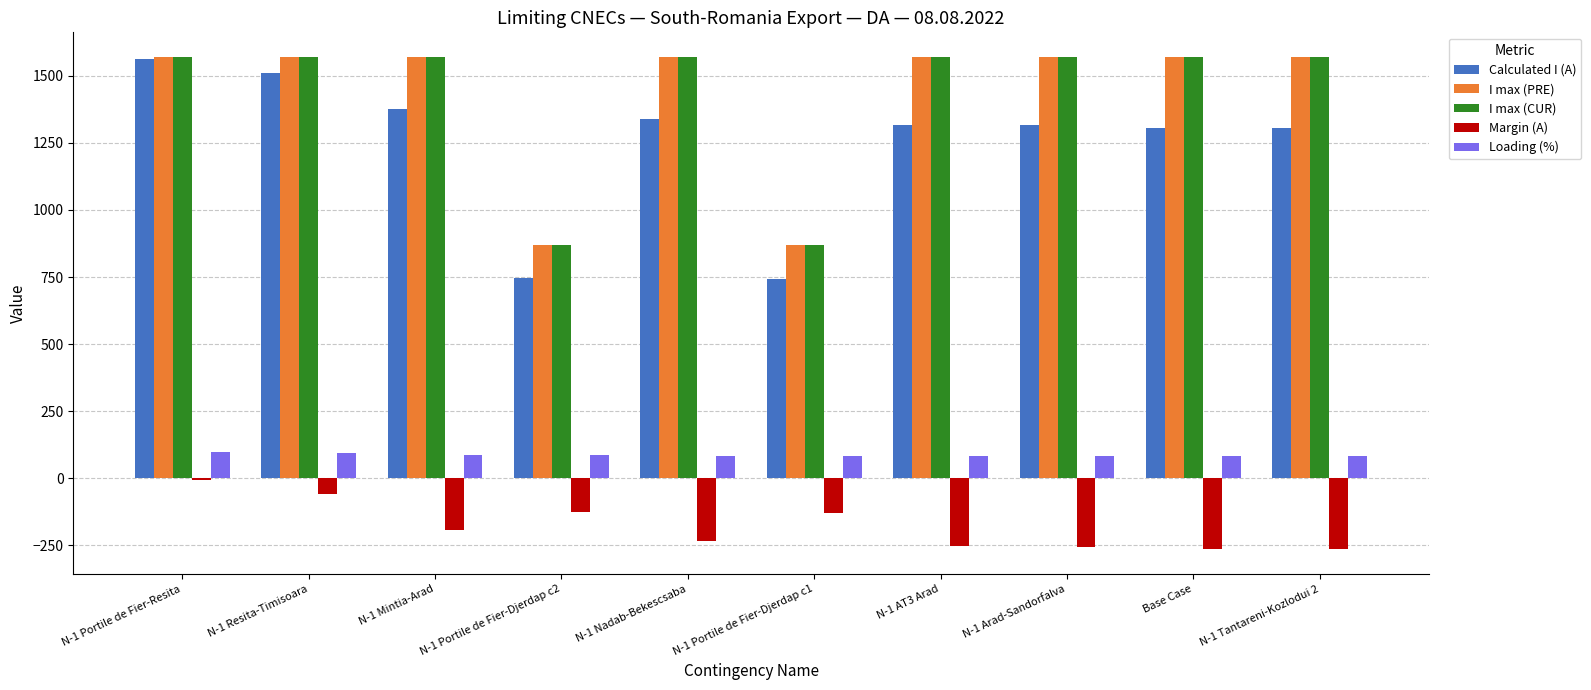

Is the value of I max (CUR) at N-1 Portile de Fier-Djerdap c2 greater than the value of I max (PRE) at N-1 AT3 Arad?

No